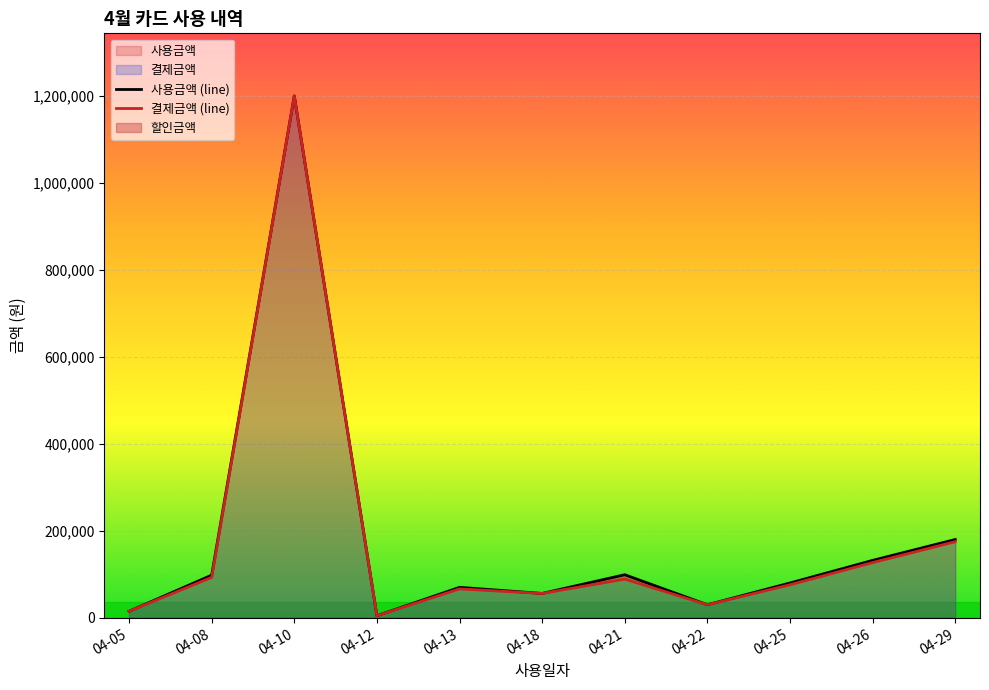

What is the value of the 결제금액 (line) point at the 11th from the left?

175000